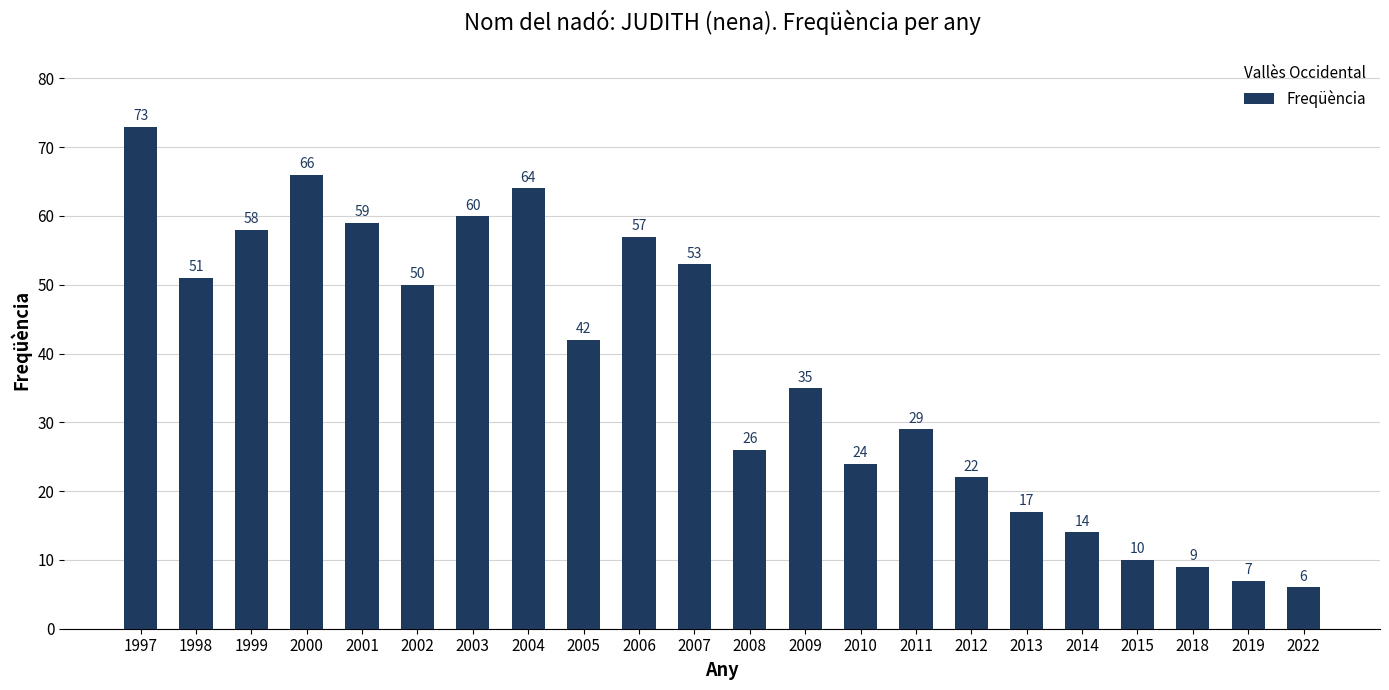

Rank the categories by value from lowest to highest.

2022, 2019, 2018, 2015, 2014, 2013, 2012, 2010, 2008, 2011, 2009, 2005, 2002, 1998, 2007, 2006, 1999, 2001, 2003, 2004, 2000, 1997